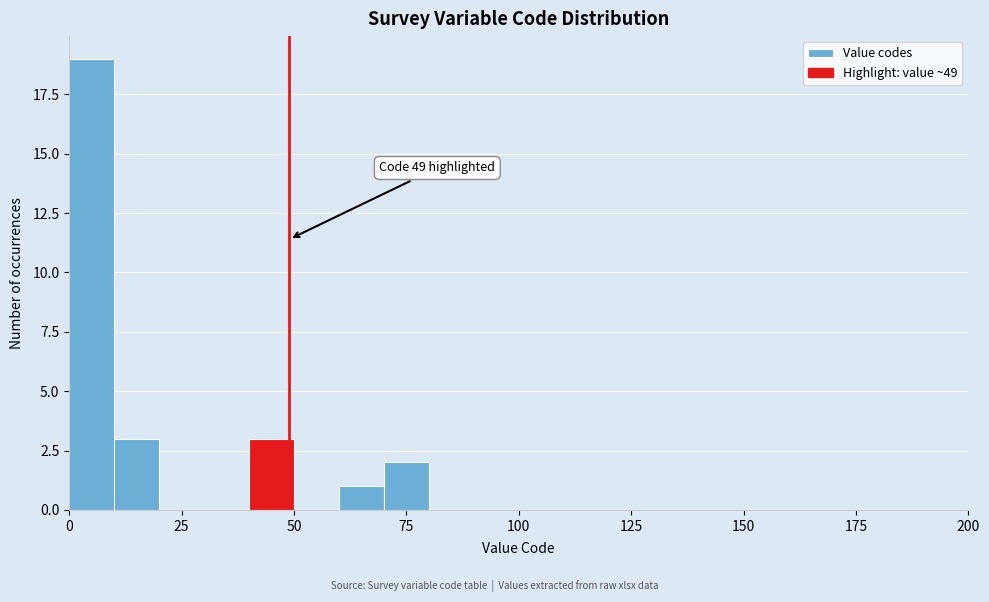

Around what value on the x-axis is the tallest bar? Give the approximate position of its centre, as read against the axis.

5